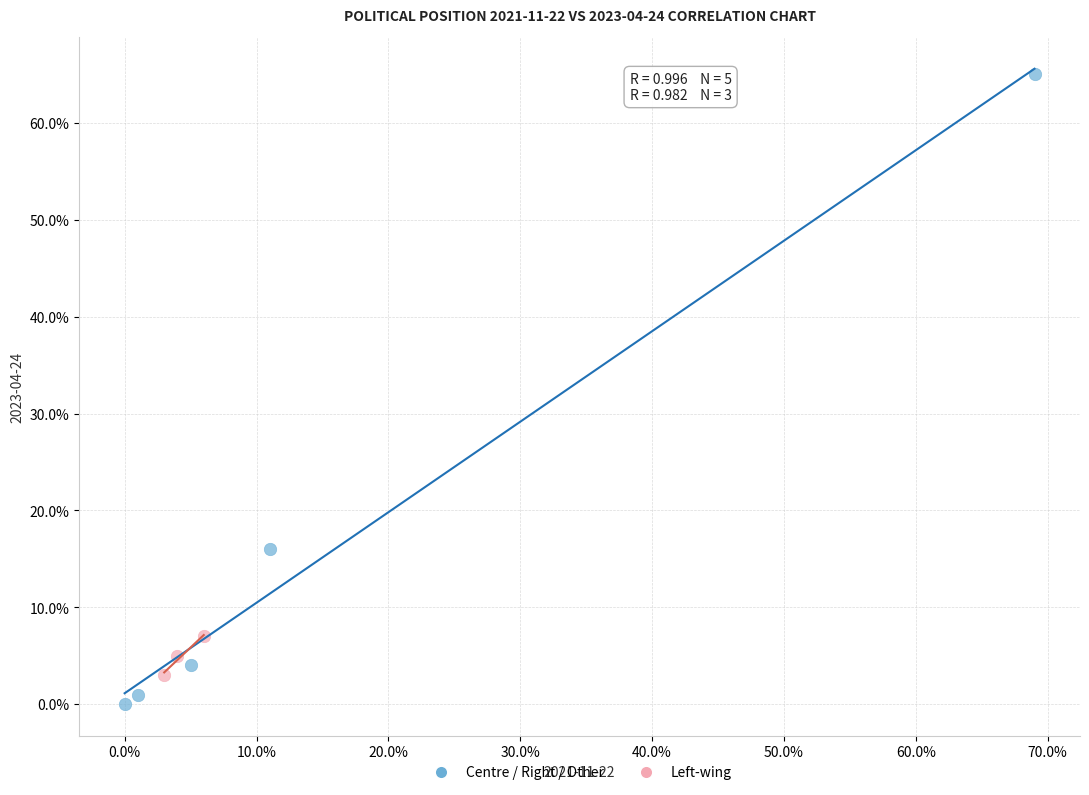

Which series reaches the minimum Y coordinate?

Centre / Right / Other